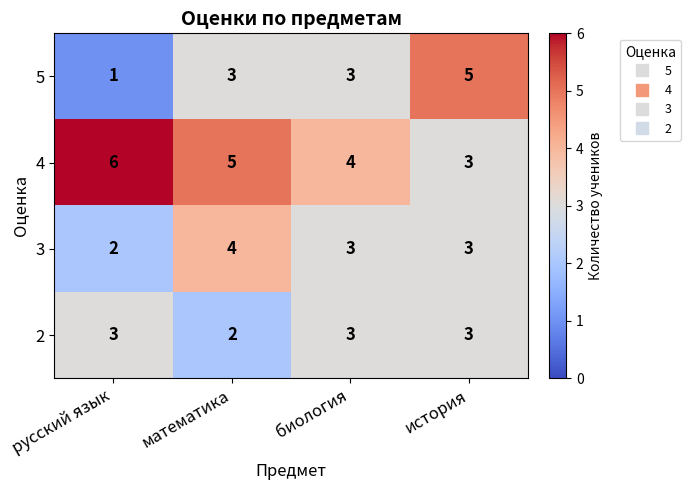

At which label is 4 closest to 4?

биология